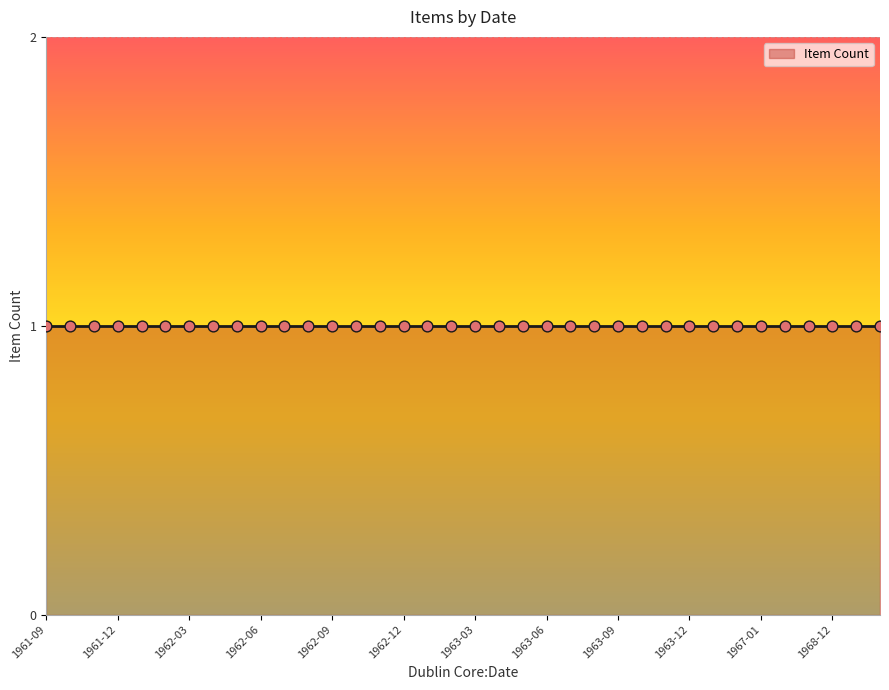

Which has a higher value, 1962-07 or 1962-04?

1962-04